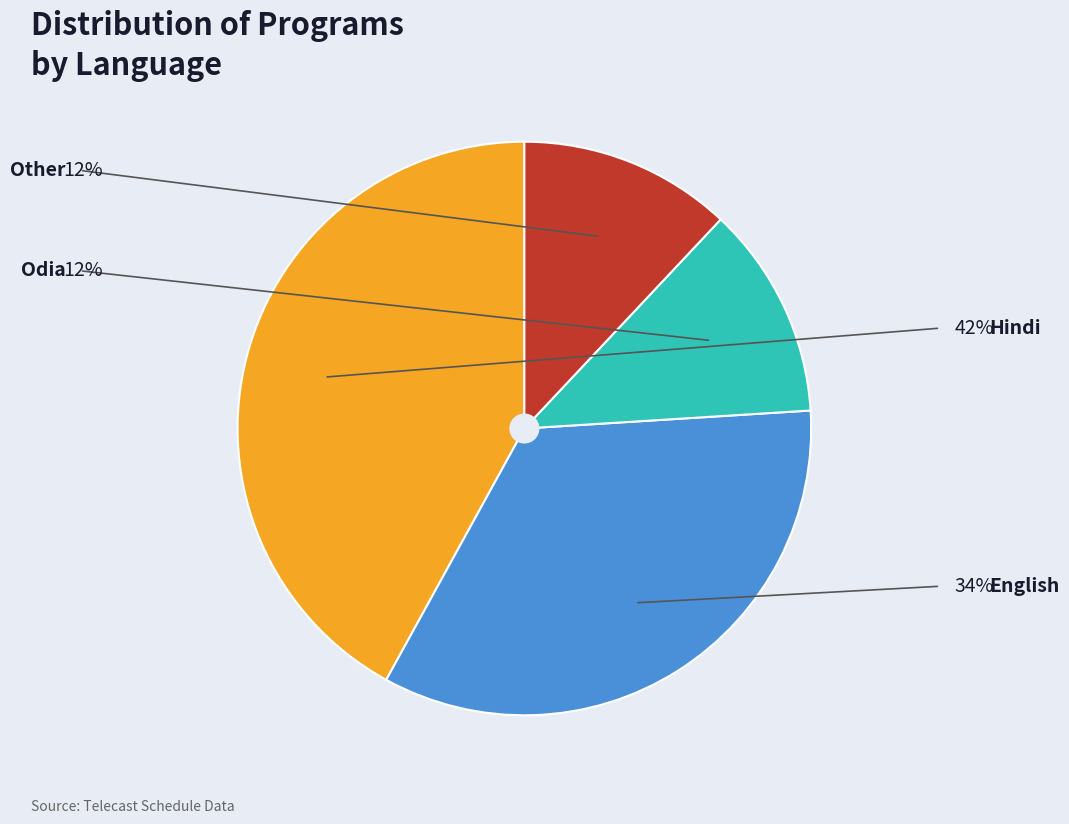

Is there a majority slice in this chart?

No